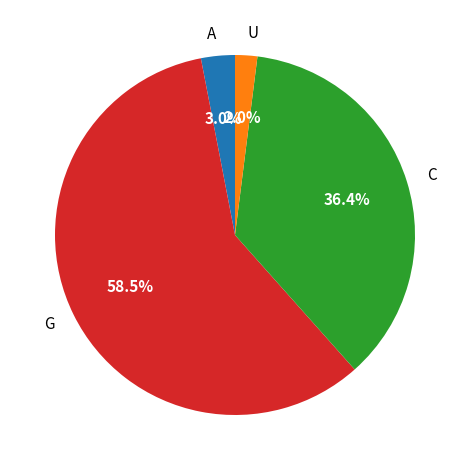

Which slice represents more than half of the pie?

G